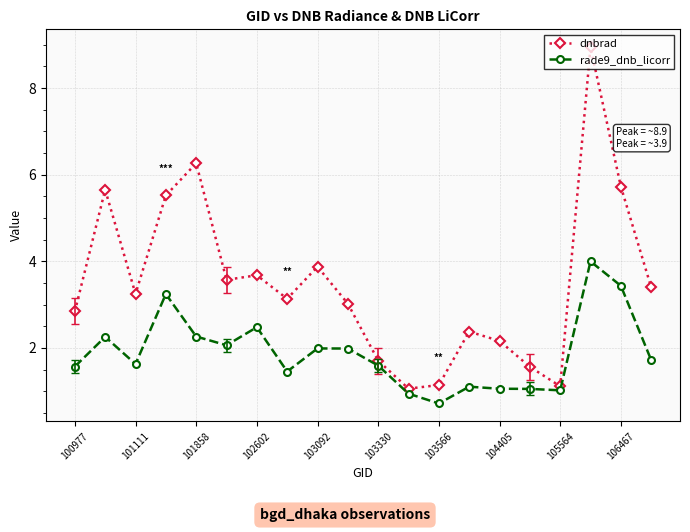

How many categories are shown in the chart?

20